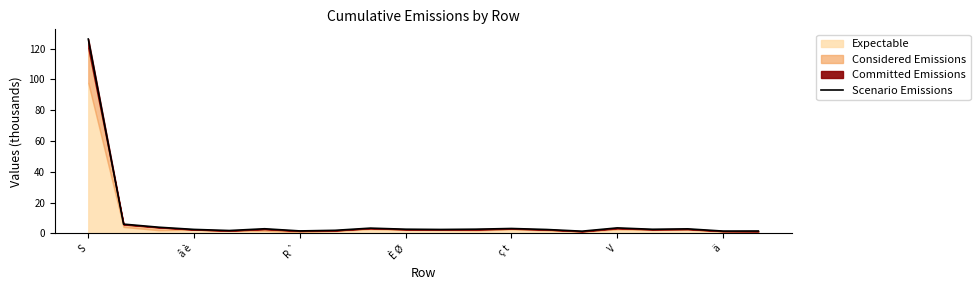

What is the ratio of the value at 19 to the value at 18?

1.0